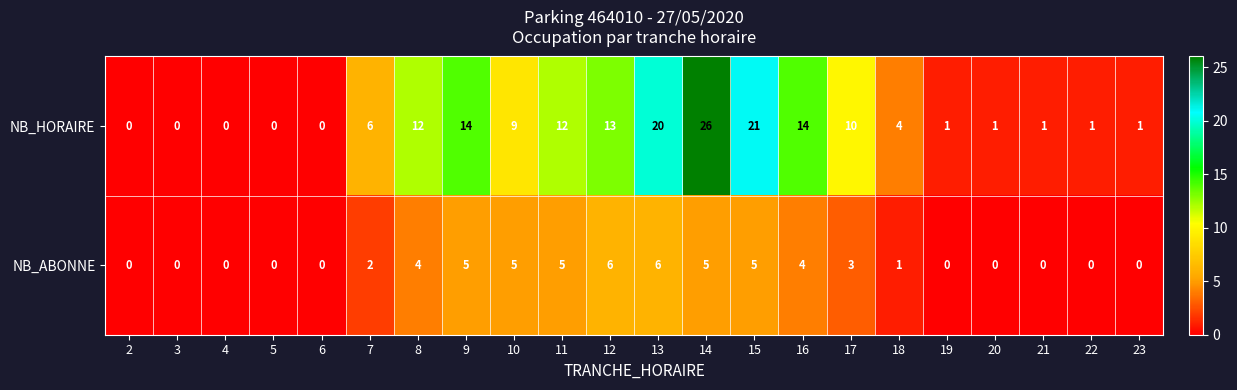

Count the number of categories in the chart.

22